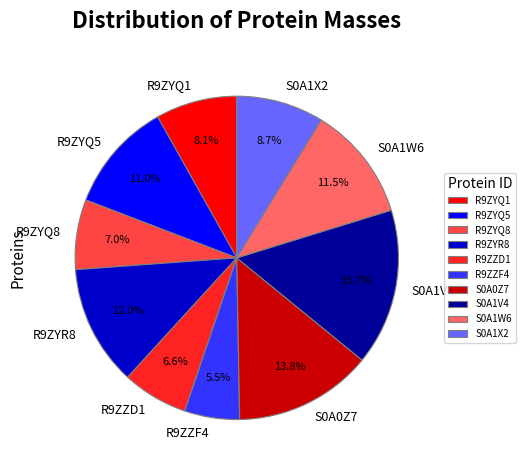

True or false: R9ZYR8 accounts for 12% of the total.

True